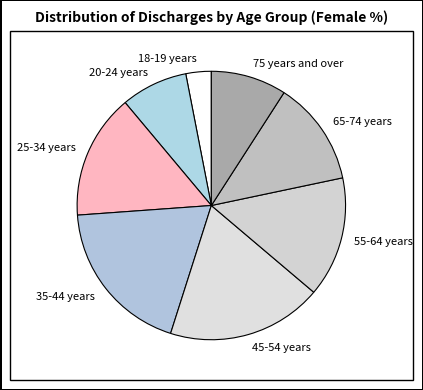

The 25-34 years slice represents 15% of the pie. True or false?

True